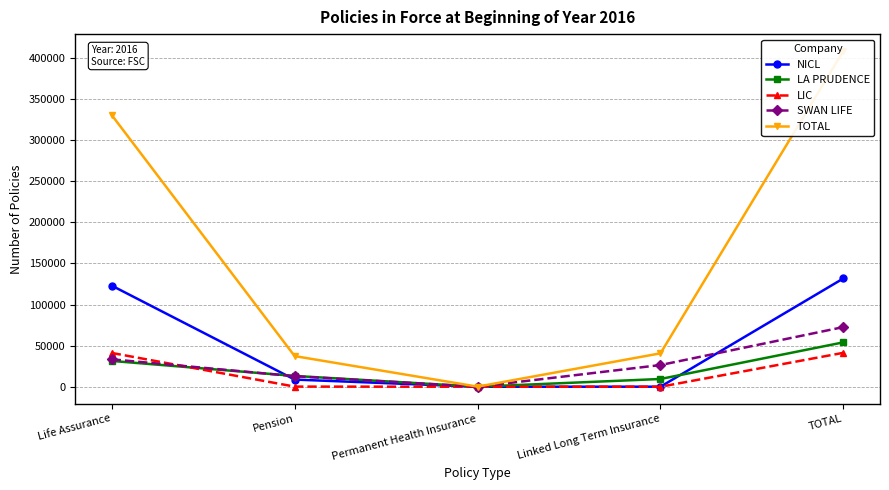

Reading left to right, list all the values displayed in this chart.

NICL: Life Assurance=122968	Pension=8720	Permanent Health Insurance=0	Linked Long Term Insurance=51	TOTAL=131739
LA PRUDENCE: Life Assurance=31388	Pension=13145	Permanent Health Insurance=28	Linked Long Term Insurance=9424	TOTAL=53985
LIC: Life Assurance=41104	Pension=169	Permanent Health Insurance=0	Linked Long Term Insurance=0	TOTAL=41273
SWAN LIFE: Life Assurance=33380	Pension=12777	Permanent Health Insurance=9	Linked Long Term Insurance=26392	TOTAL=72558
TOTAL: Life Assurance=330359	Pension=37267	Permanent Health Insurance=117	Linked Long Term Insurance=40640	TOTAL=408383